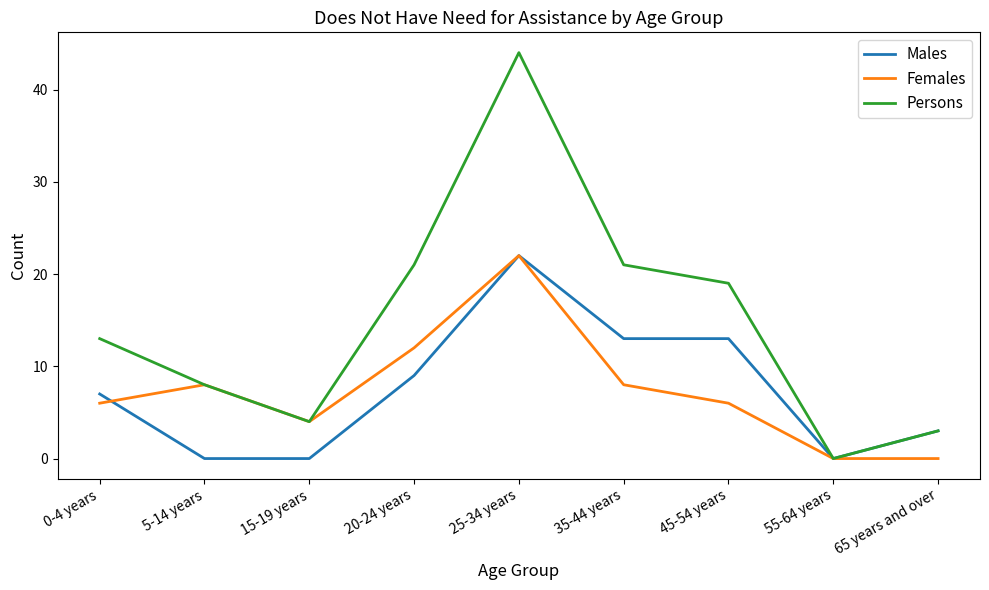

What is the greatest value displayed?

44